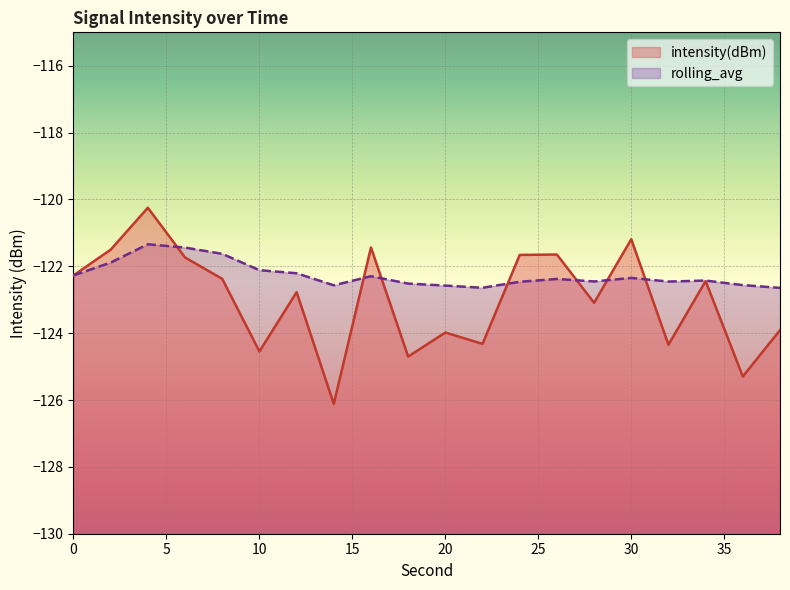

Reading left to right, what are all the values shown in this chart?

intensity(dBm): -122.3	-121.5	-120.2	-121.7	-122.4	-124.5	-122.8	-126.1	-121.4	-124.7	-124.0	-124.3	-121.7	-121.6	-123.1	-121.2	-124.3	-122.4	-125.3	-123.9
rolling_avg: -122.3	-121.9	-121.3	-121.4	-121.6	-122.1	-122.2	-122.6	-122.3	-122.5	-122.6	-122.6	-122.5	-122.4	-122.5	-122.3	-122.5	-122.4	-122.6	-122.6